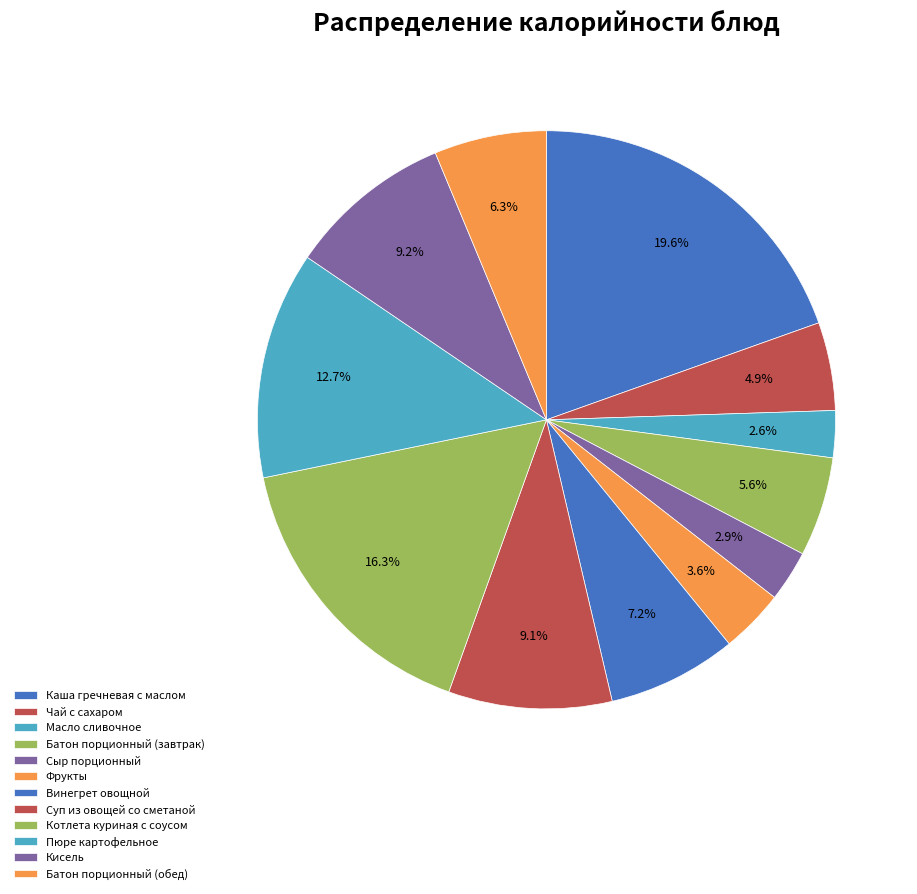

Count the number of slices in the pie.

12